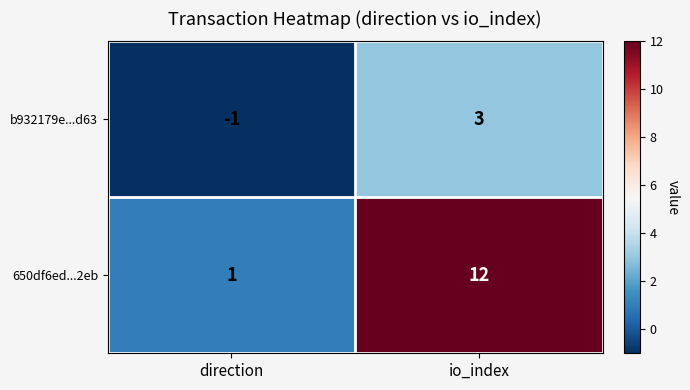

How many negative values does the b932179e...d63 series have?

1